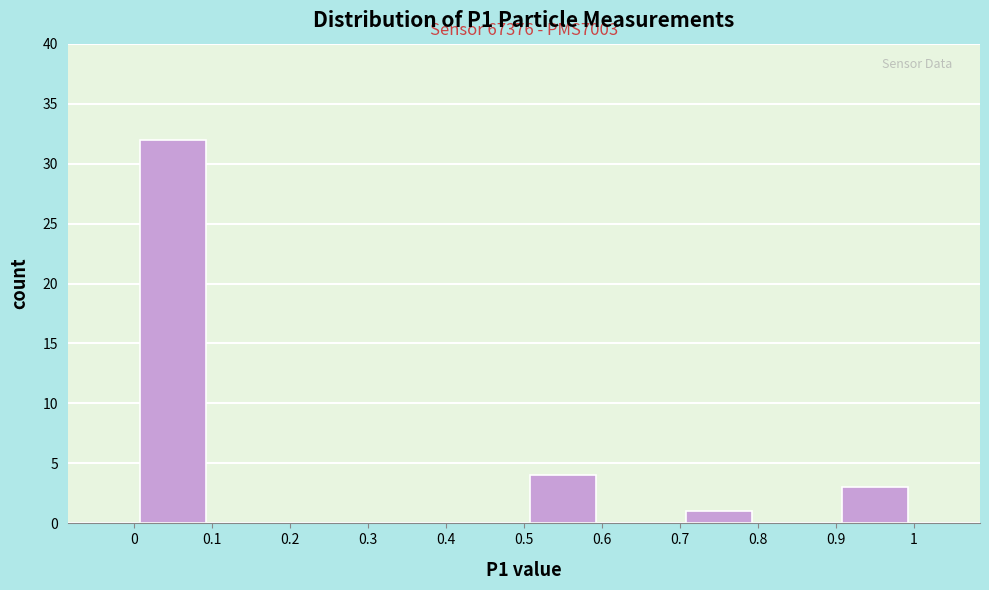

Which range on the x-axis has the tallest bar?

0 to 0.1